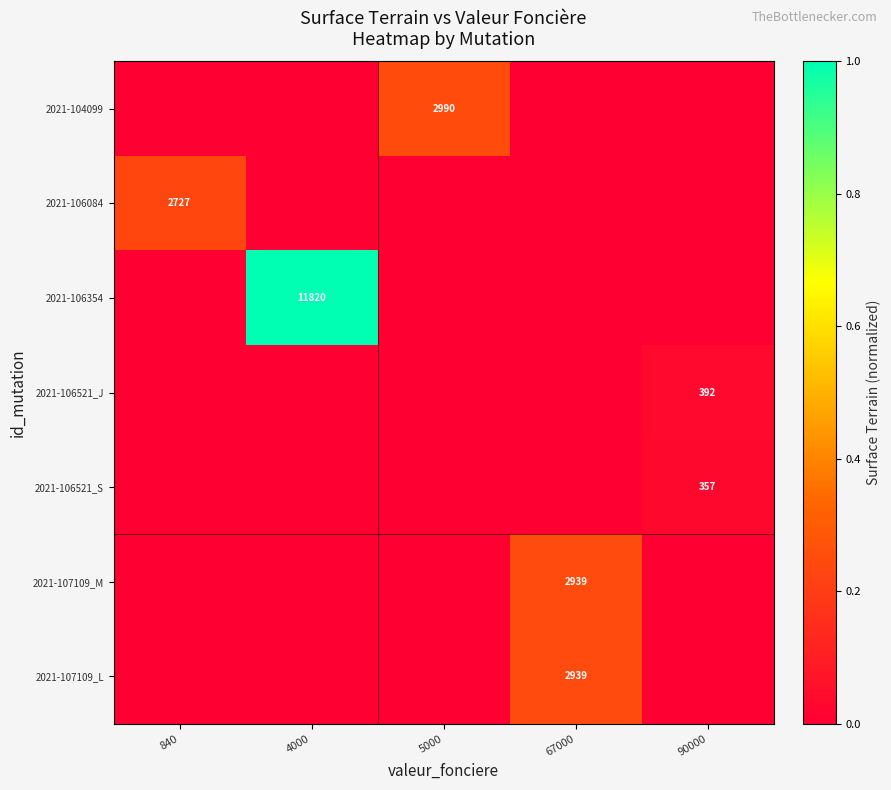

Is it true that 2021-106521_S equals 357 at 90000?

True